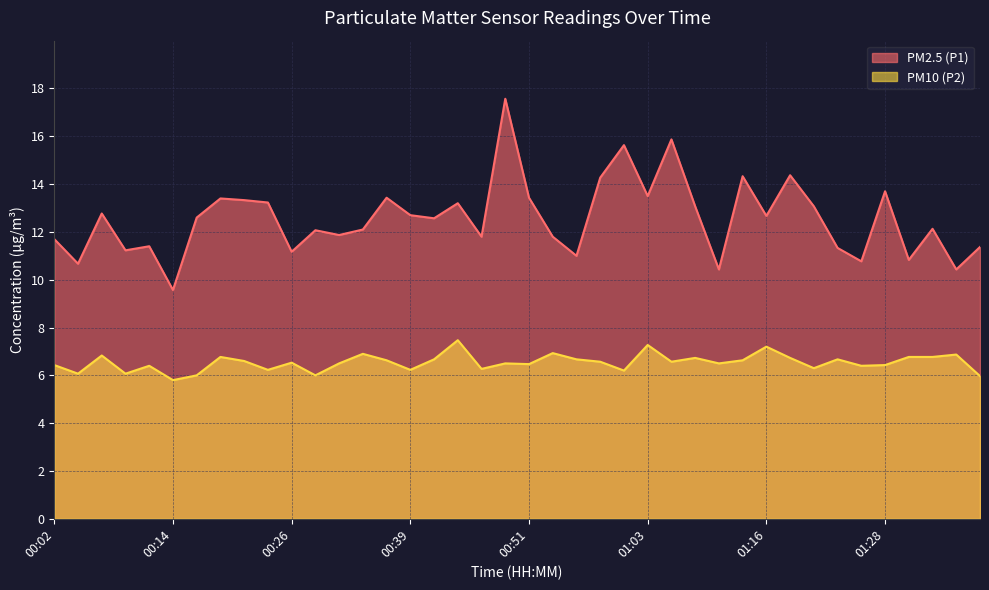

At which category does PM2.5 (P1) reach its first local peak?

00:07